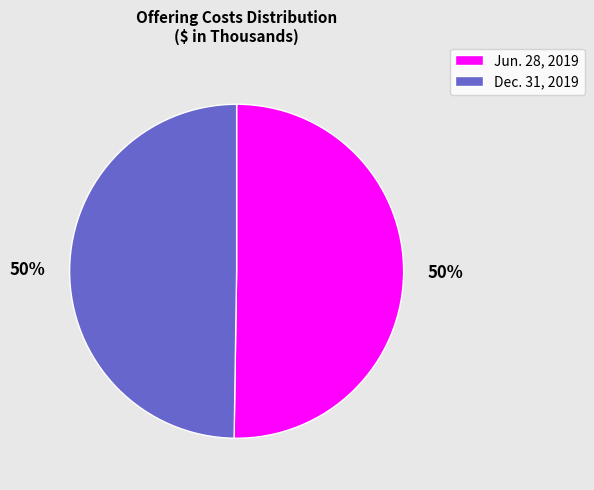

To the nearest percent, what is the combined percentage of Jun. 28, 2019 and Dec. 31, 2019?

100%